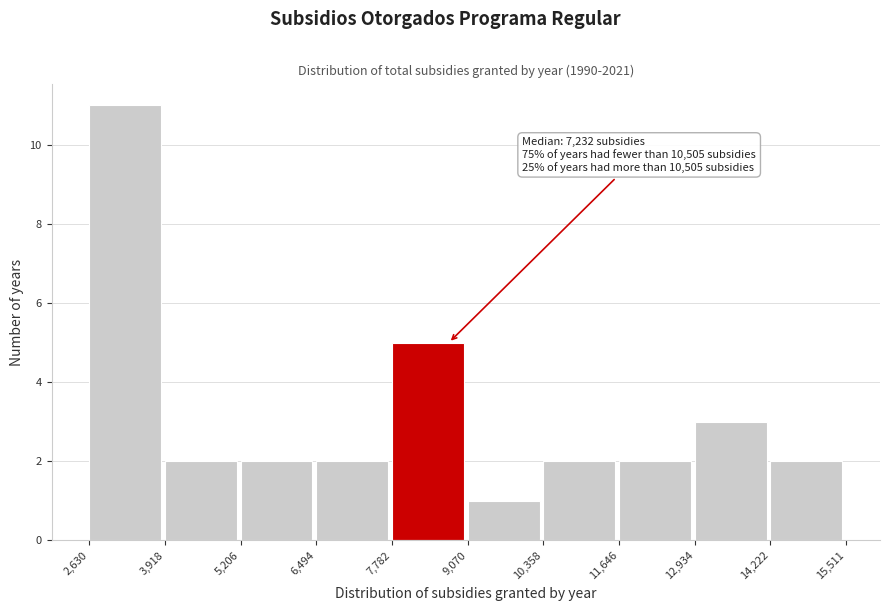

Which range on the x-axis has the tallest bar?

2,630 to 3,918